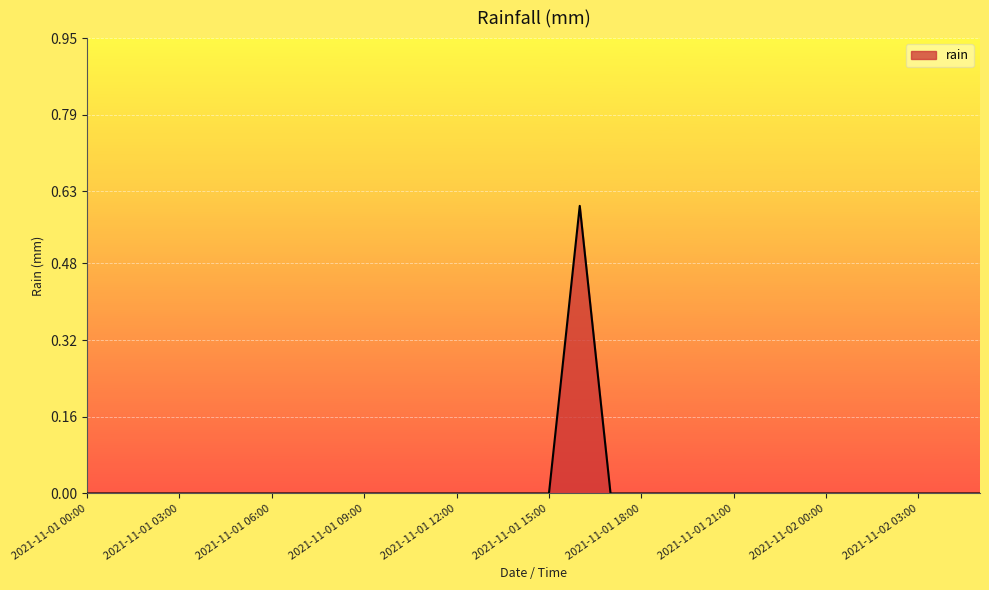

How many categories are shown in the chart?

30